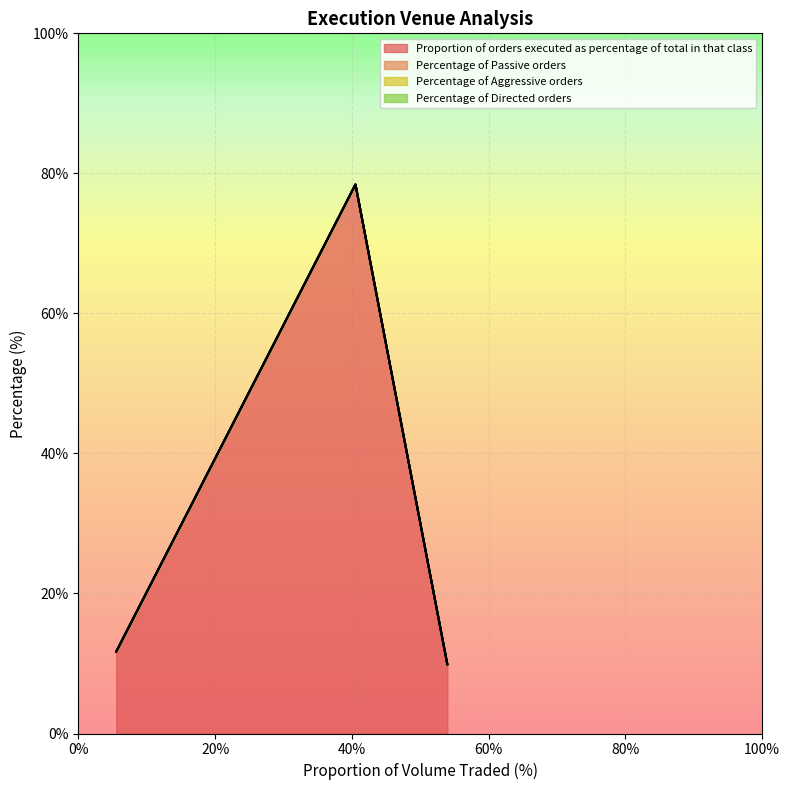

Between 53.96 and 40.52, which is larger?

40.52